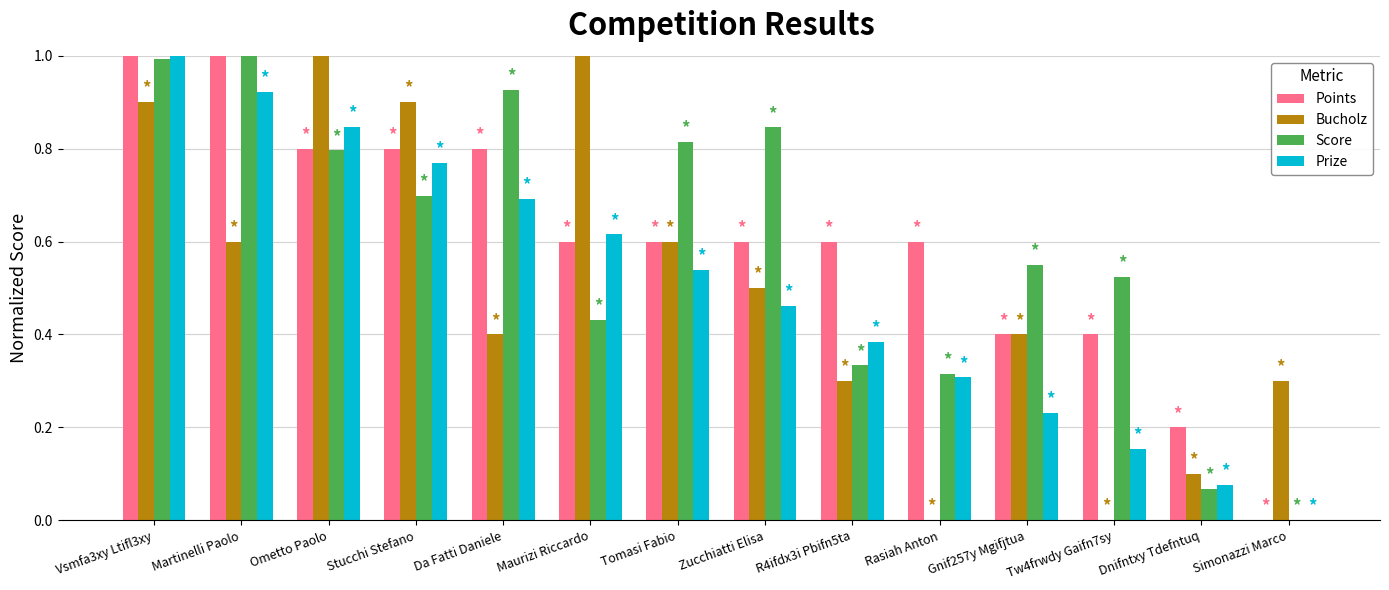

True or false: Prize has a value of 0.2 at Maurizi Riccardo.

False